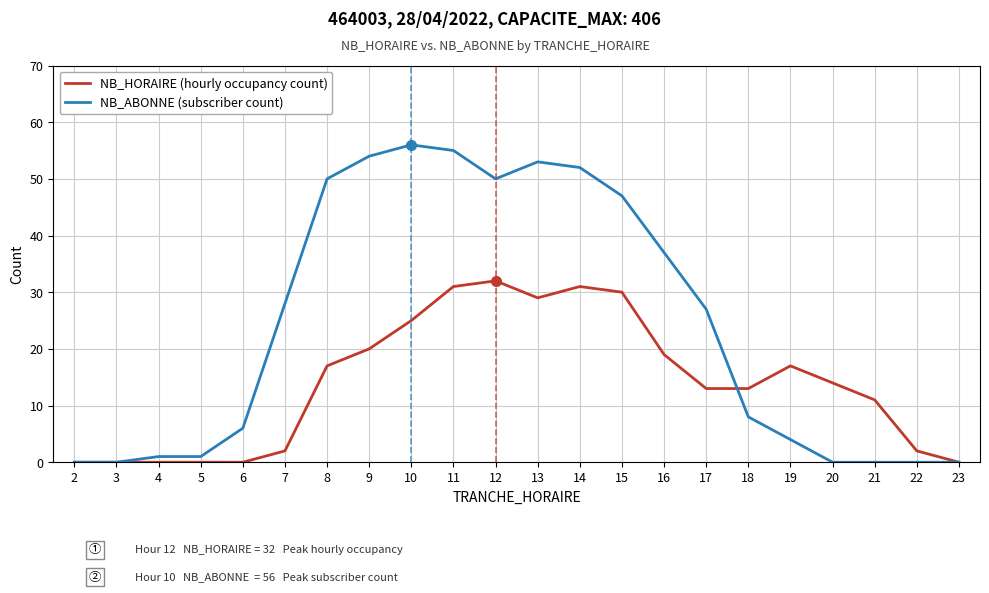

True or false: NB_ABONNE (subscriber count) has a value of 0 at 20.

True